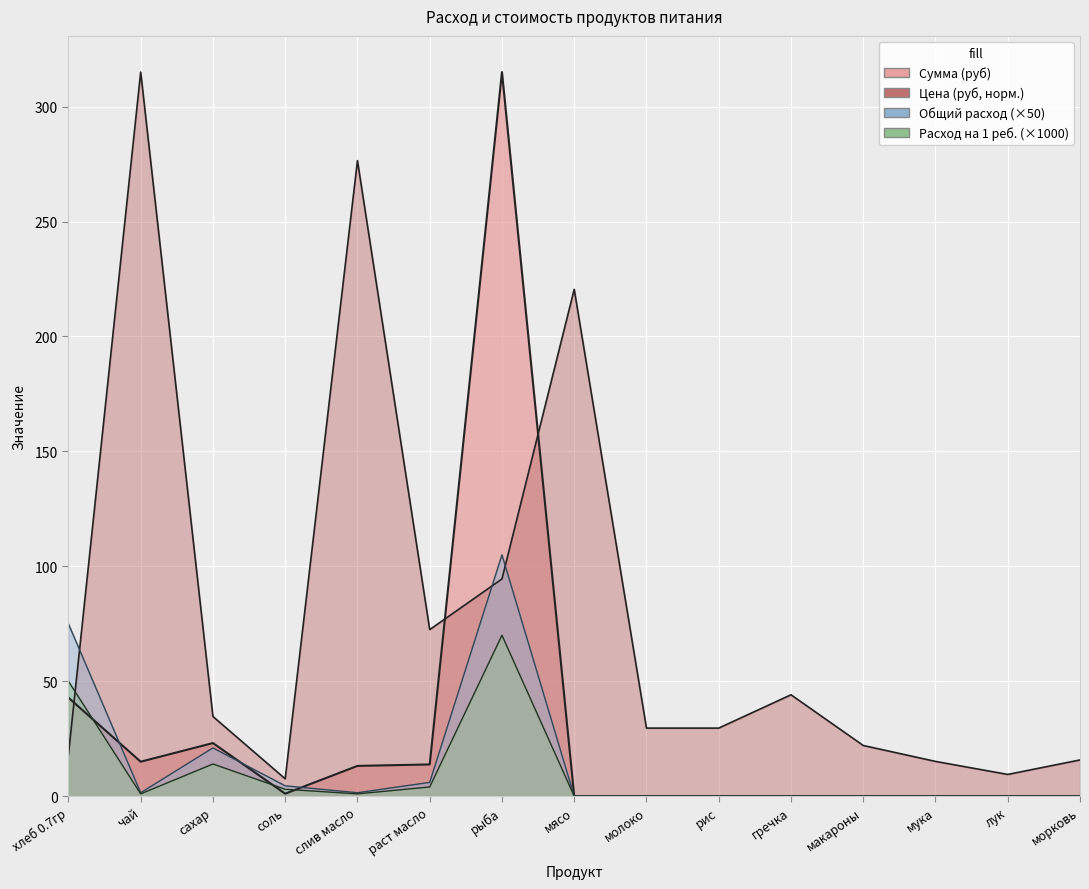

What is the spread (max minus min) of values at макароны?

22.1